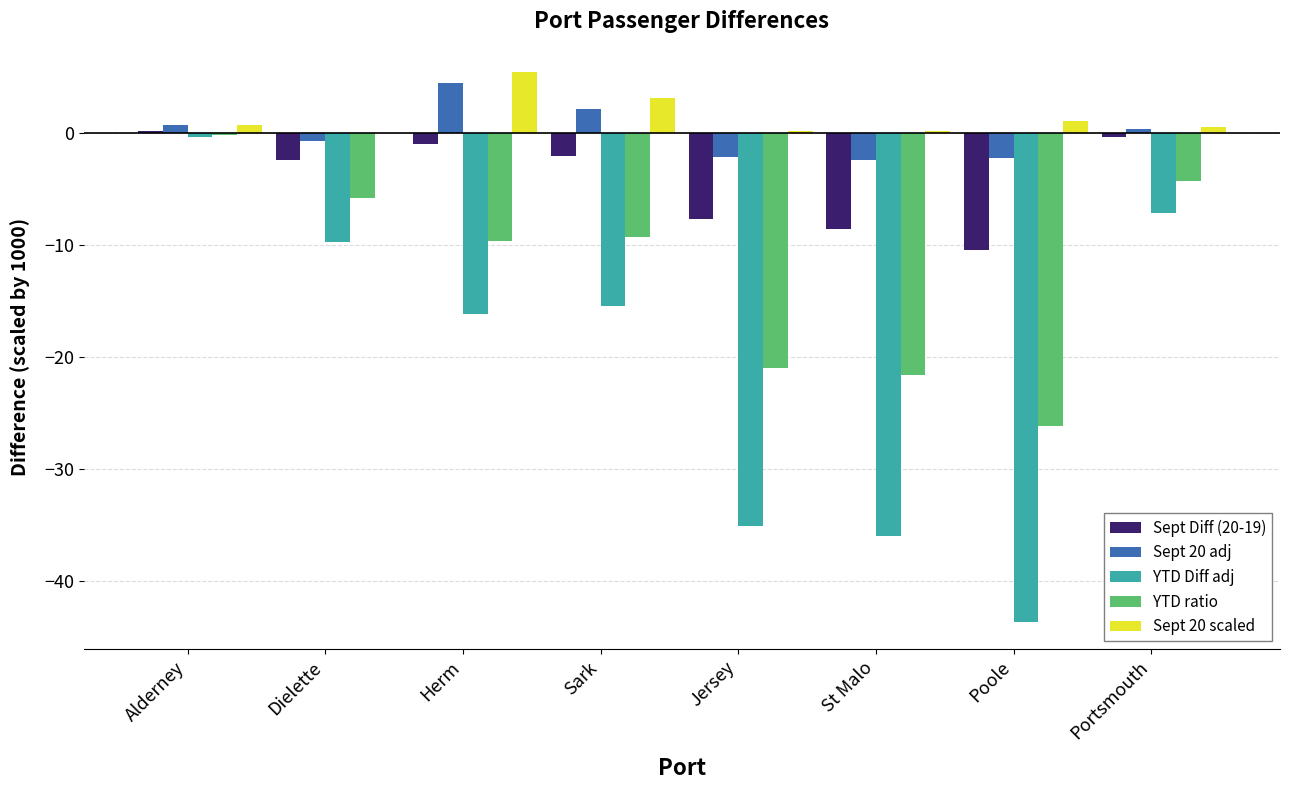

How many values in the Sept 20 adj series exceed 0?

4